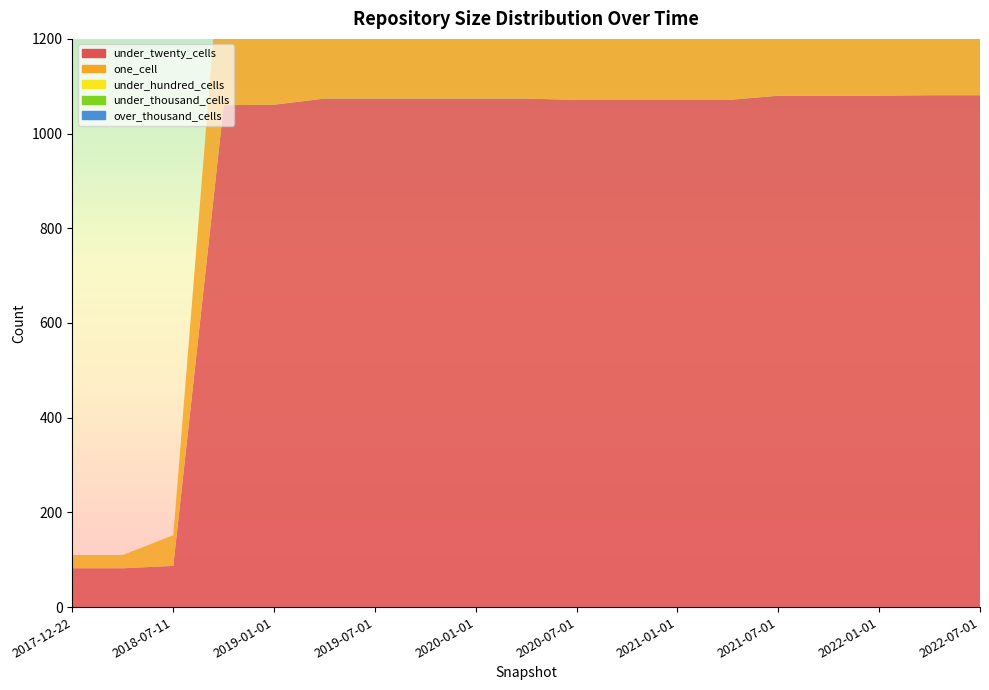

Reading left to right, transcribe all the data shown in this chart.

under_twenty_cells: 82	82	87	1060	1061	1074	1074	1074	1074	1074	1071	1071	1071	1071	1080	1080	1080	1081	1081
one_cell: 28	28	65	416	416	420	420	420	420	420	426	426	426	426	421	421	421	422	422
under_hundred_cells: 0	0	0	0	0	0	0	0	0	0	1	1	1	1	1	1	1	1	1
under_thousand_cells: 0	0	0	0	0	0	0	0	0	0	0	0	0	0	0	0	0	0	0
over_thousand_cells: 0	0	0	0	0	0	0	0	0	0	0	0	0	0	0	0	0	0	0